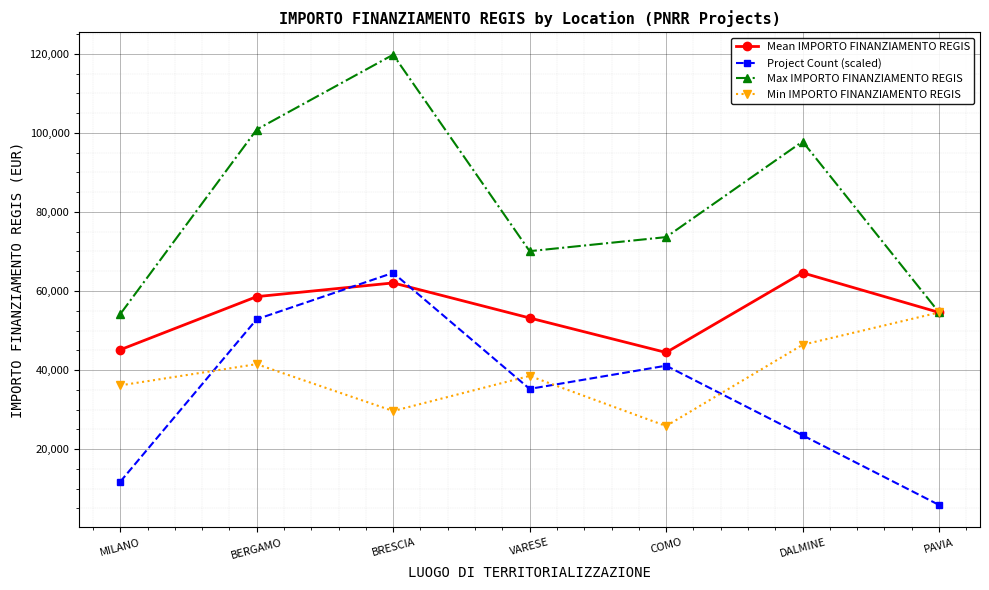

What is the sum of the Min IMPORTO FINANZIAMENTO REGIS values at DALMINE and BERGAMO?

87882.6